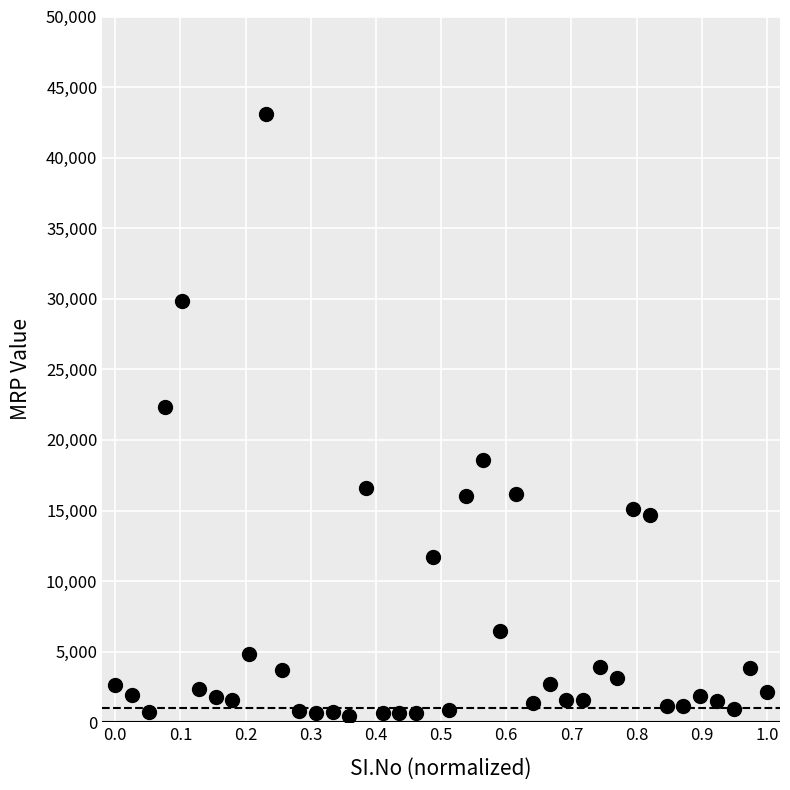

What Y value in the scatter plot is closest to 21785?

22312